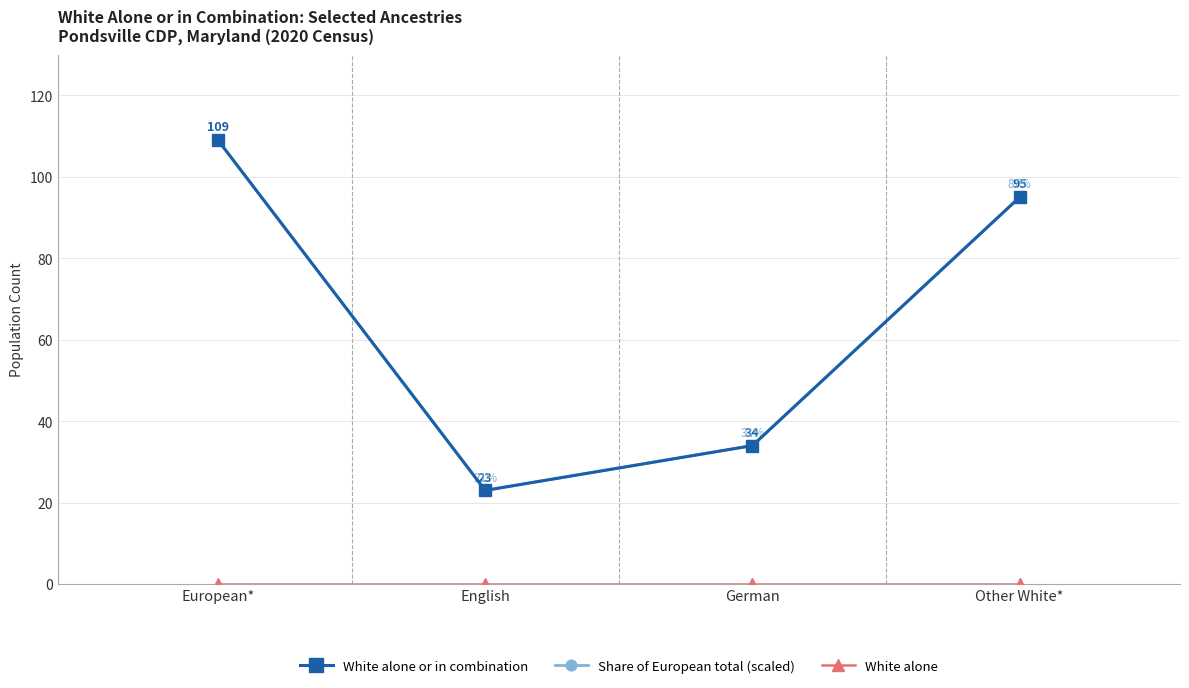

Where is the first local minimum for Share of European total (scaled)?

English